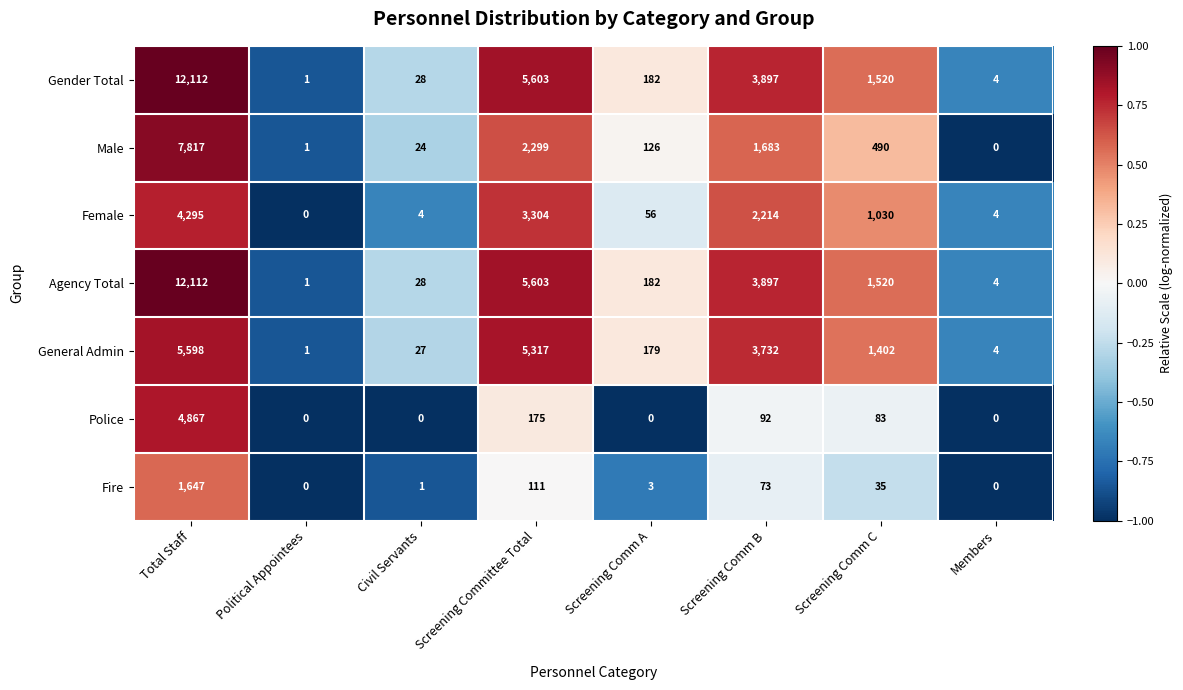

Is it true that Gender Total equals 1 at Political Appointees?

True